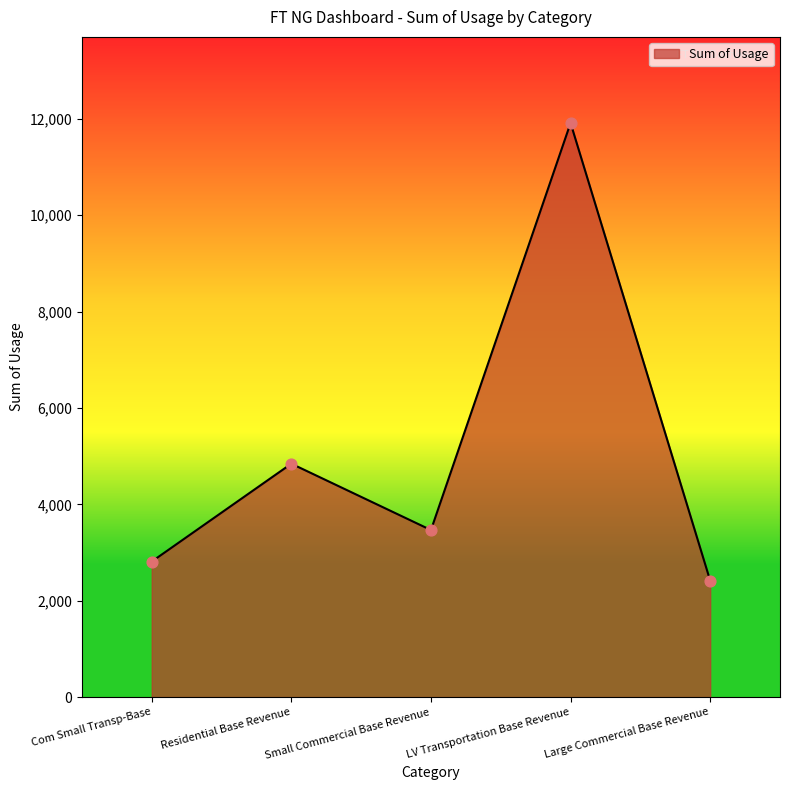

Which has a higher value, Large Commercial Base Revenue or Com Small Transp-Base?

Com Small Transp-Base